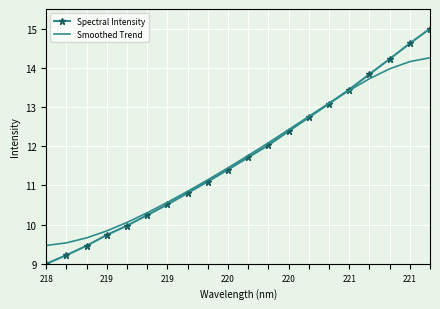

Which series has the widest spread of values?

Spectral Intensity